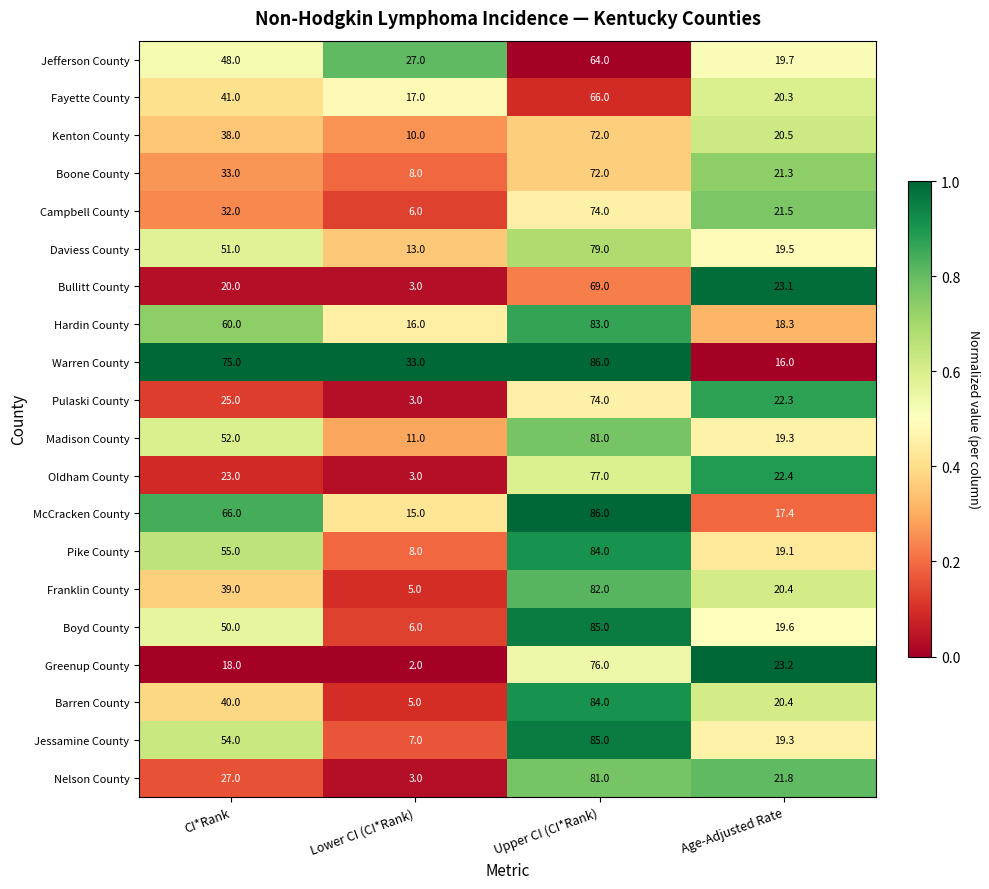

The Madison County series shows 19.3 at Age-Adjusted Rate. True or false?

True